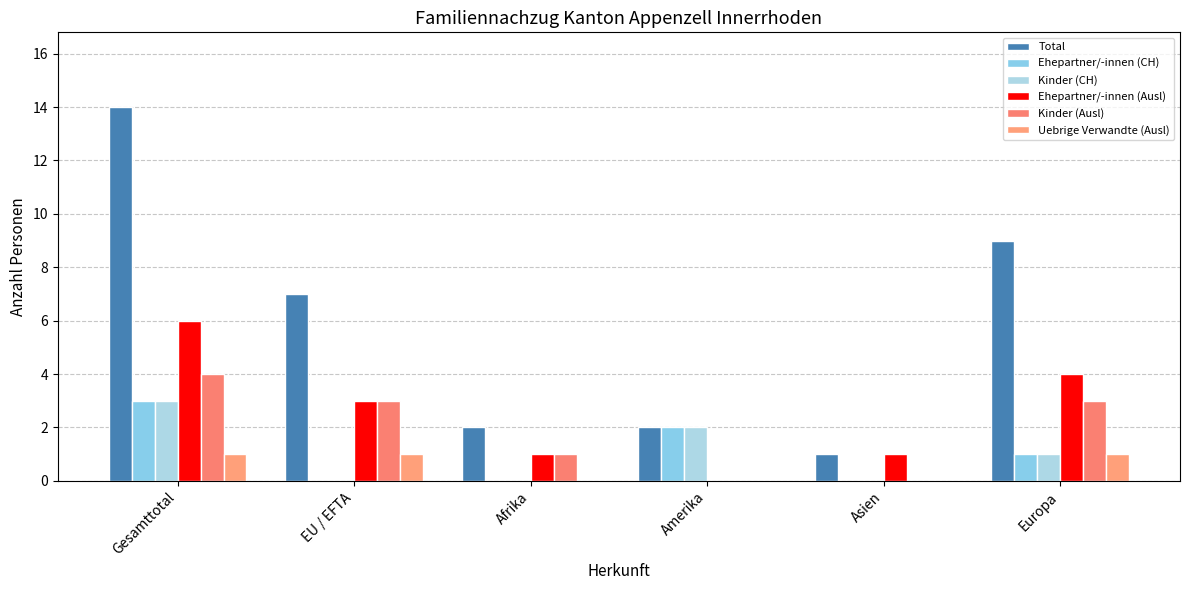

At how many categories does at least one series exceed 3?

3